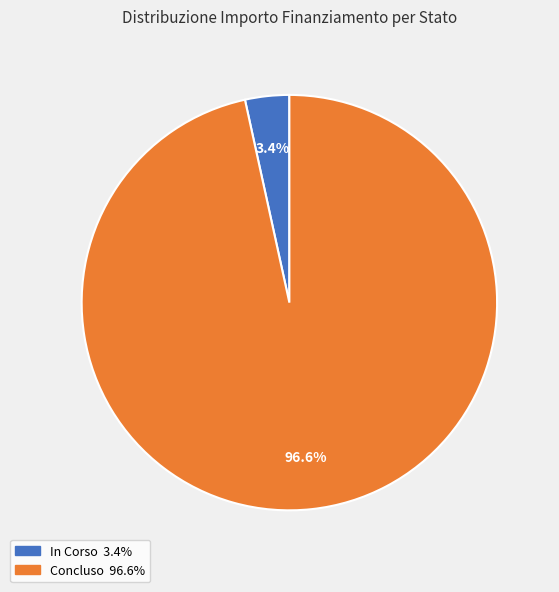

Is there any slice that represents more than half of the pie?

Yes